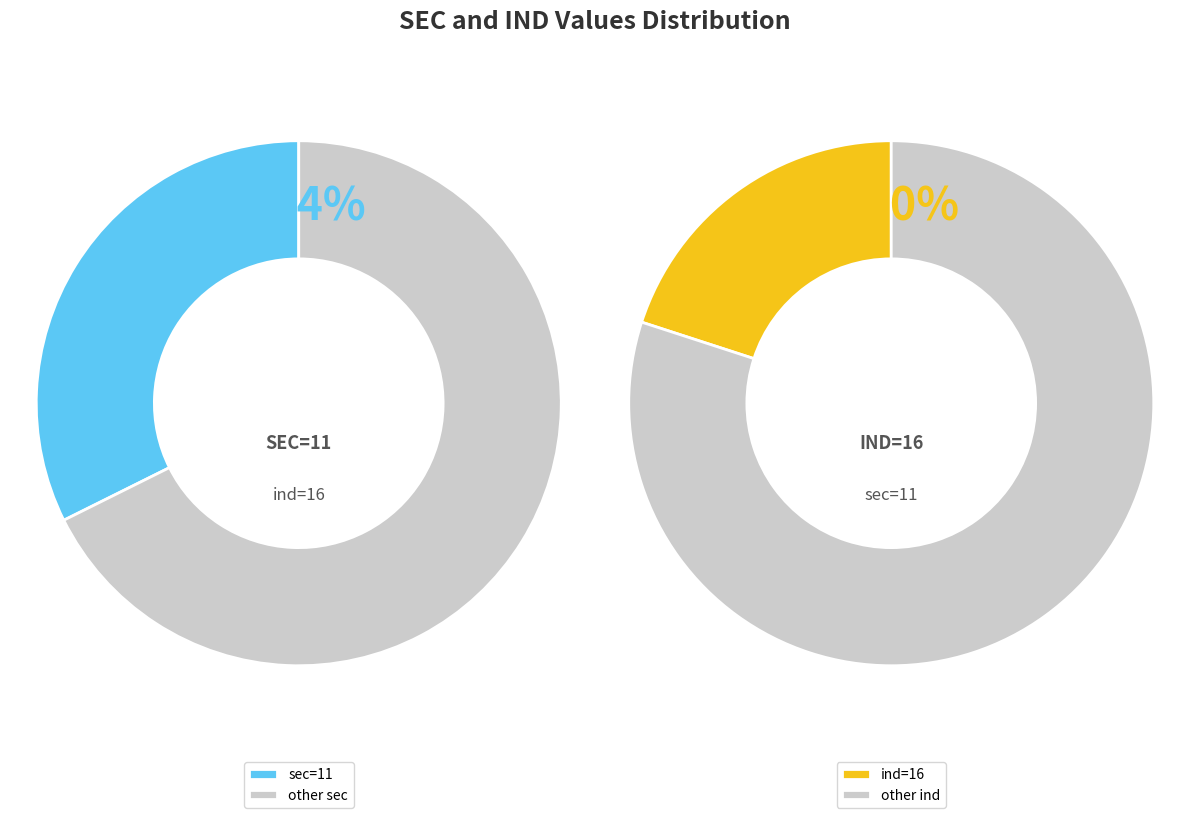

How many segments does this pie chart have?

2